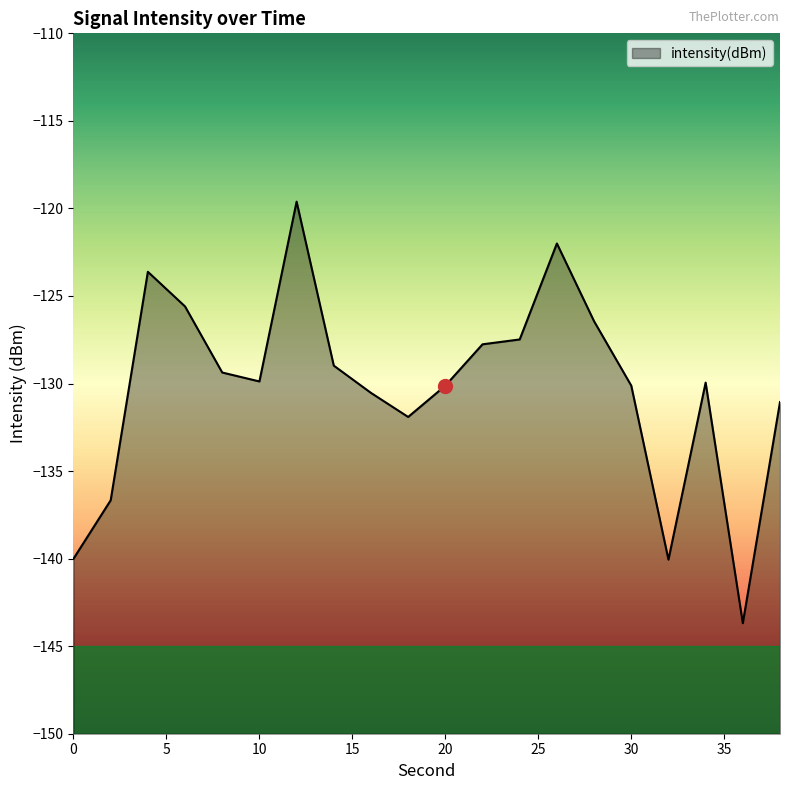

The value at 0 is -140.0. True or false?

True